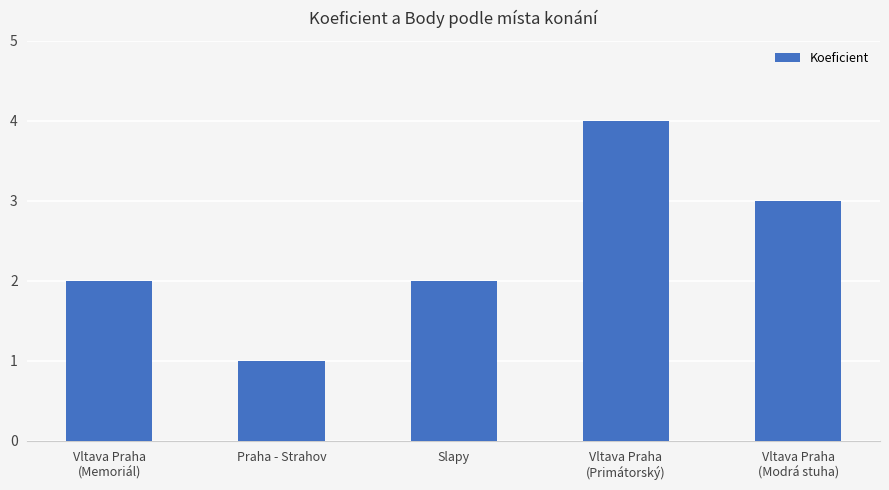

What position from the right is Vltava Praha
(Primátorský)?

2